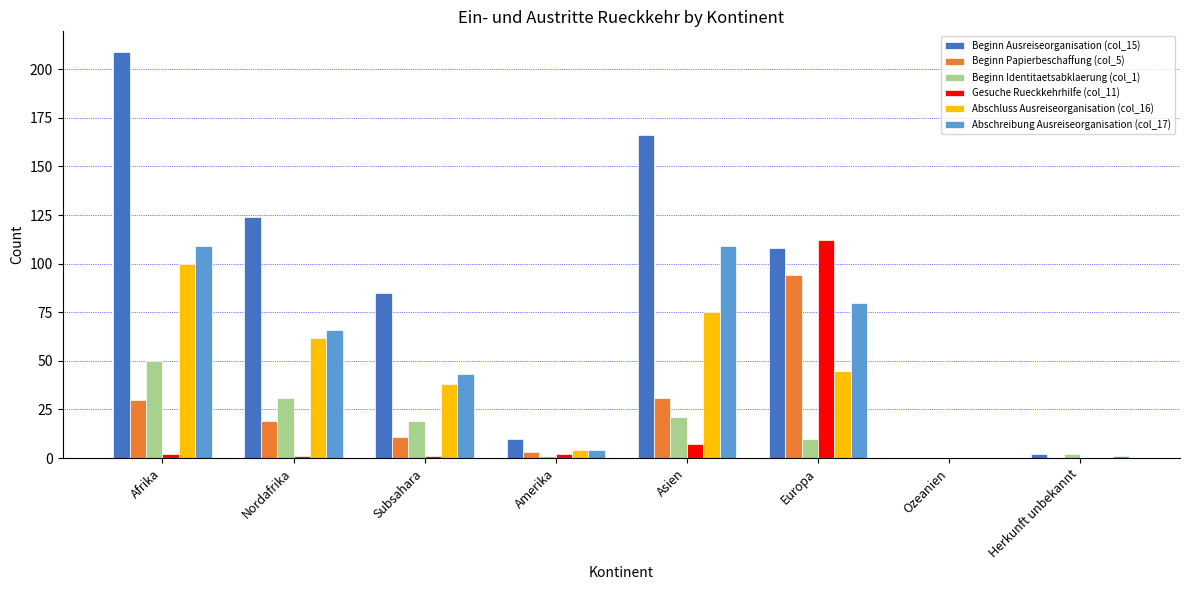

The value of Abschluss Ausreiseorganisation (col_16) at Europa is 45. True or false?

True